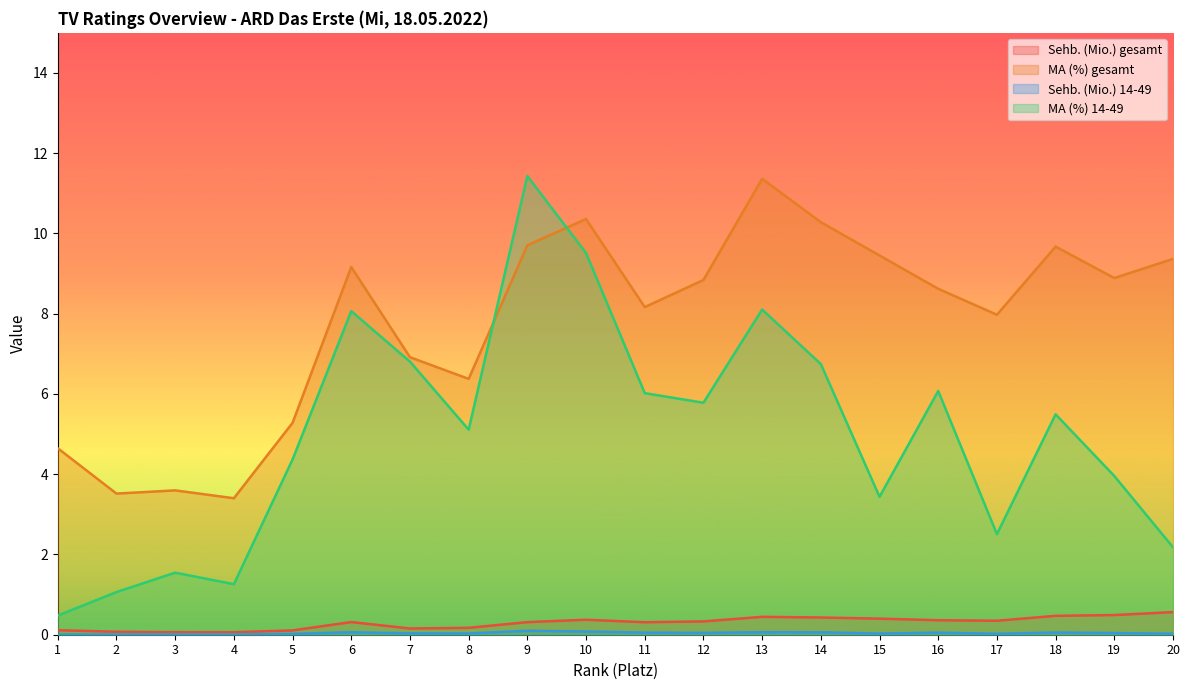

True or false: Sehb. (Mio.) gesamt and MA (%) 14-49 cross at least once.

False